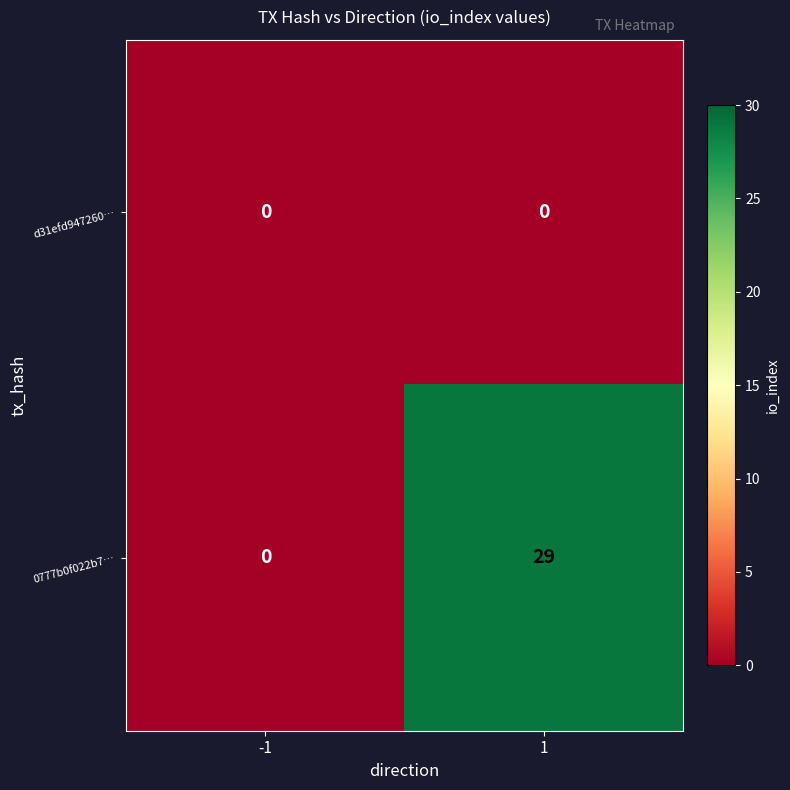

Reading left to right, extract all data points from this chart.

d31efd947260…: 0	0
0777b0f022b7…: 0	29